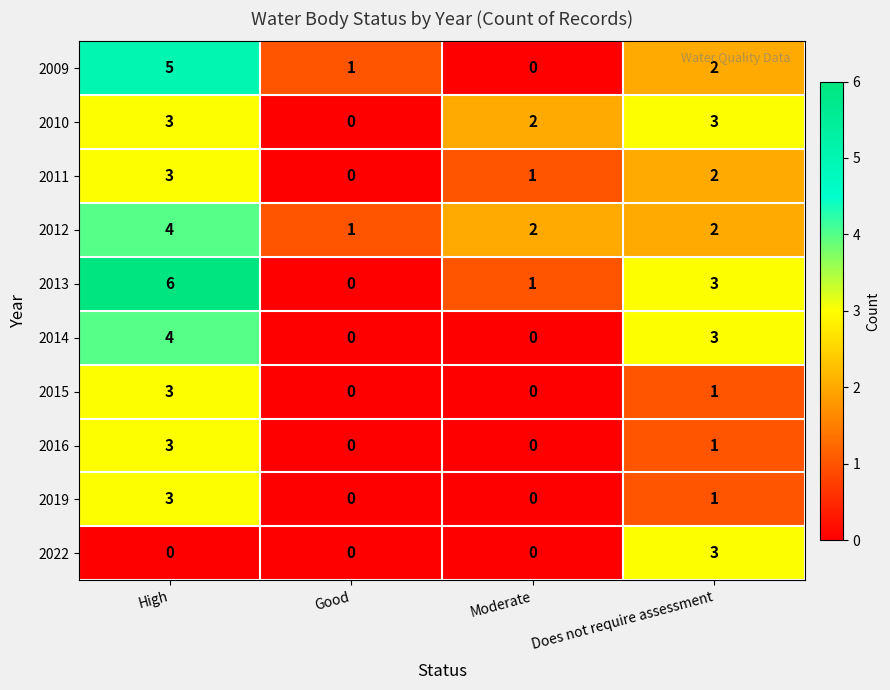

The value of 2015 at Moderate is 0. True or false?

True